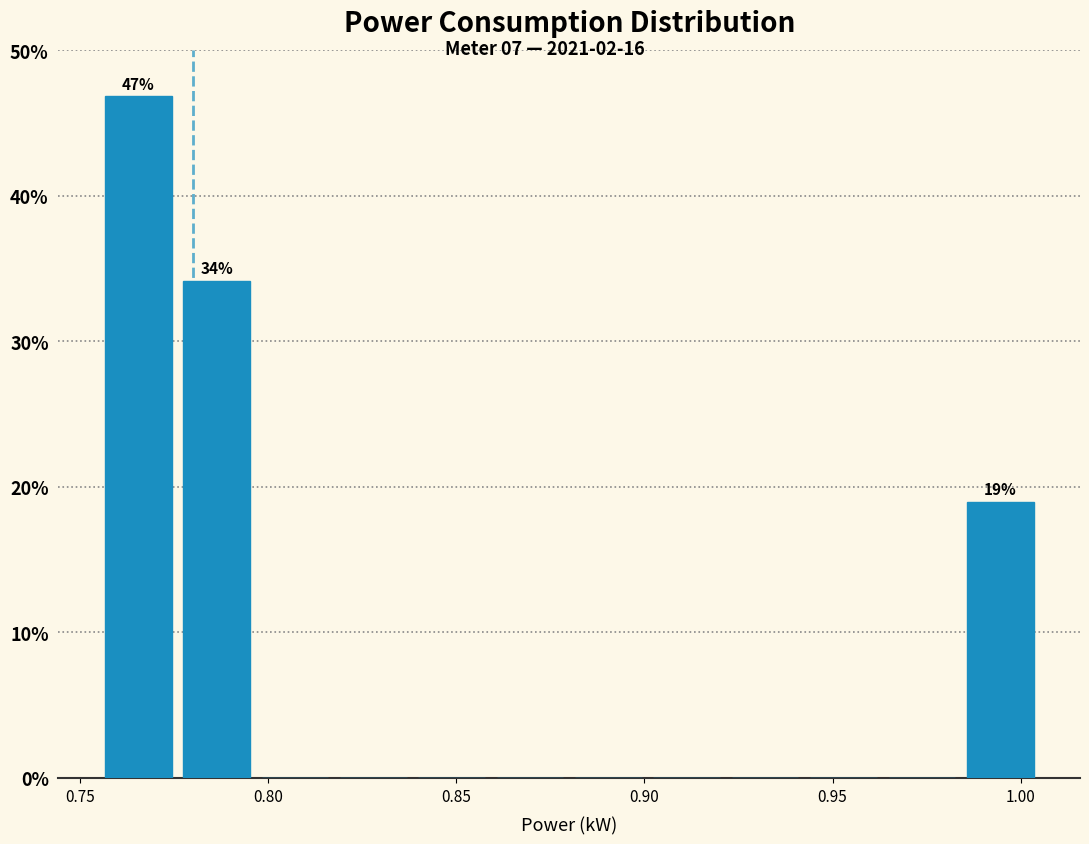

Over which range of the x-axis is the bar tallest?

0.755 to 0.775